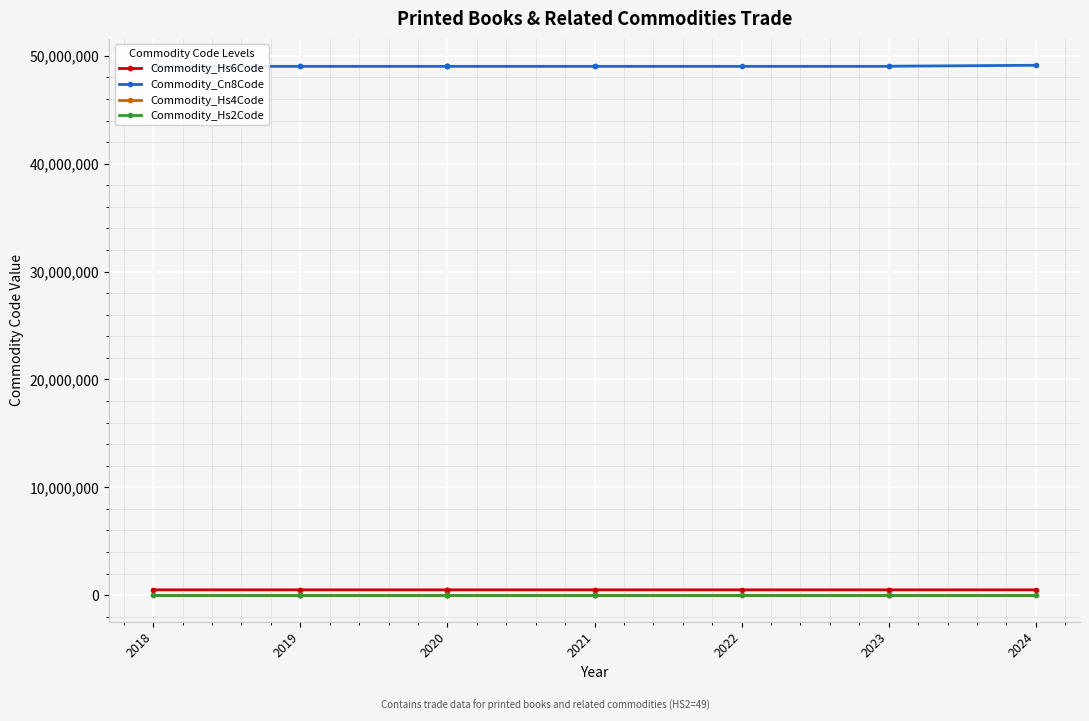

Between 2020 and 2022, which series saw the biggest shift?

Commodity_Hs6Code